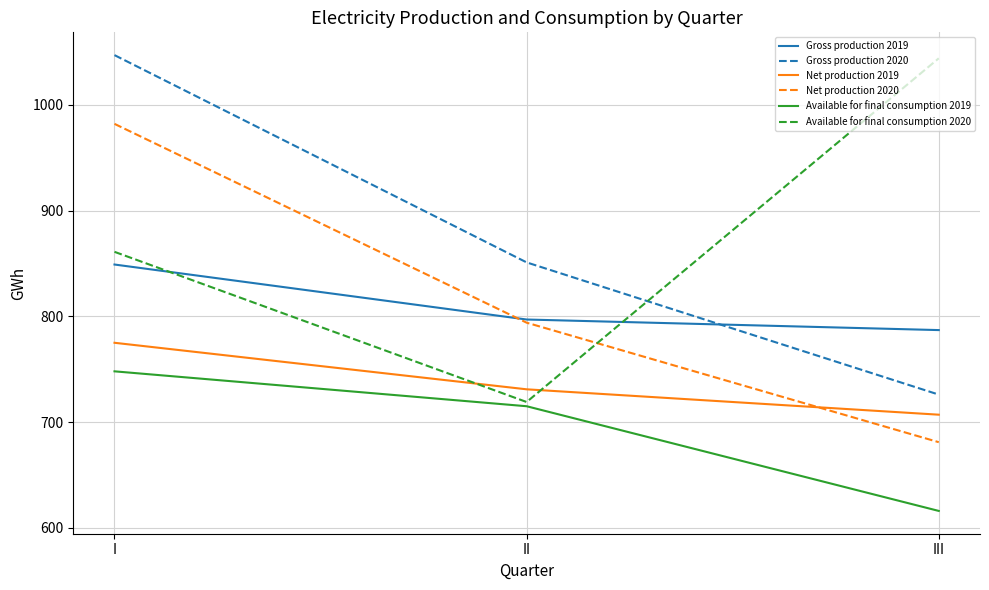

What is the spread (max minus min) of values at I?

299